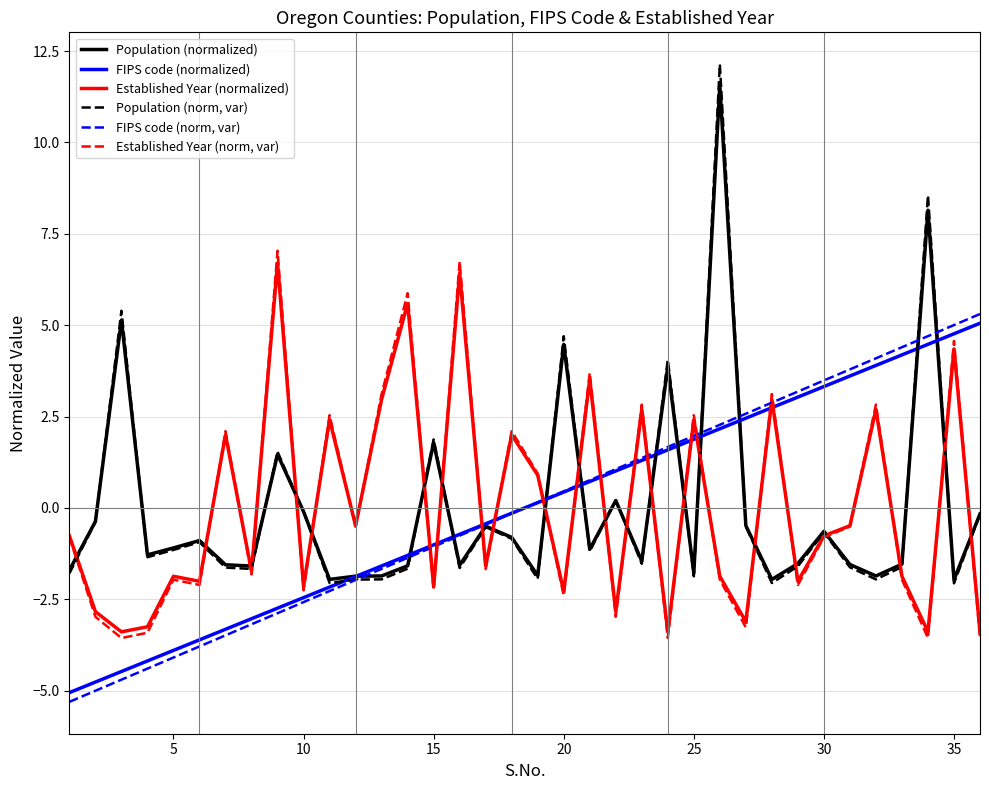

Rank the series by their maximum value, from lowest to highest.

FIPS code (normalized), FIPS code (norm, var), Established Year (normalized), Established Year (norm, var), Population (normalized), Population (norm, var)